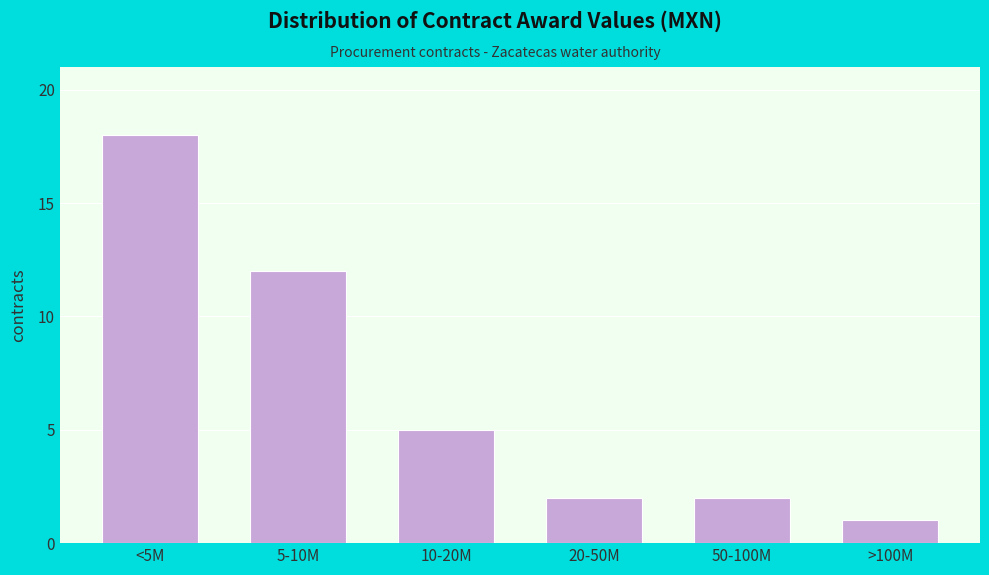

Reading right to left, transcribe all the data shown in this chart.

1	2	2	5	12	18